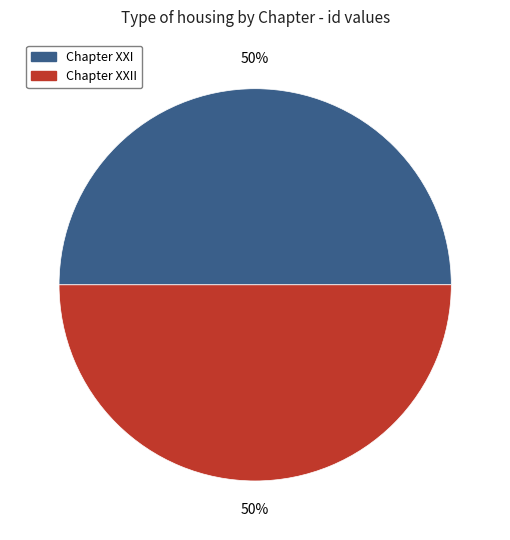

To the nearest percent, what percentage of the pie is Chapter XXII?

50%